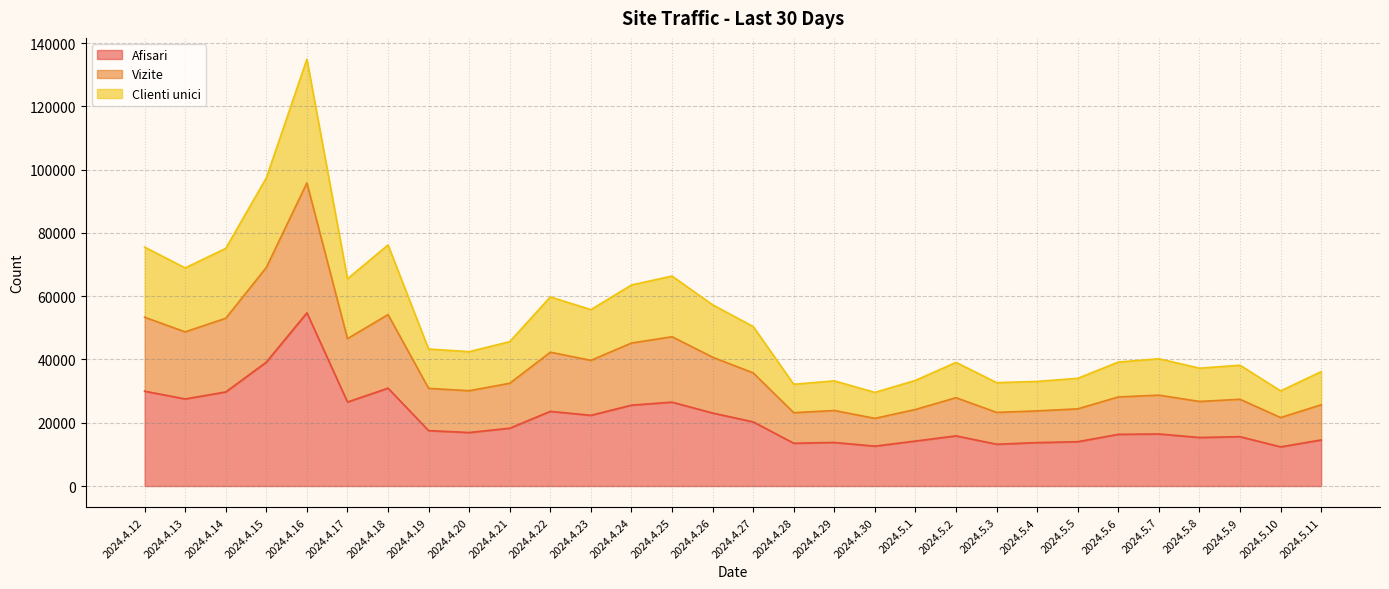

How many series are shown in this chart?

3